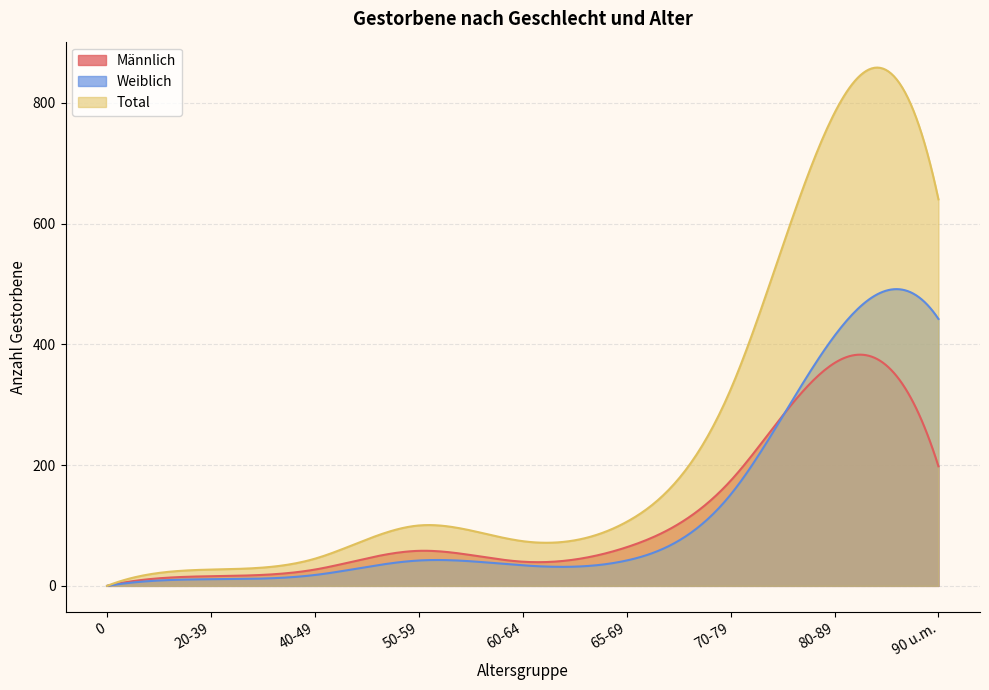

How many interior local peaks does the Weiblich series have?

1